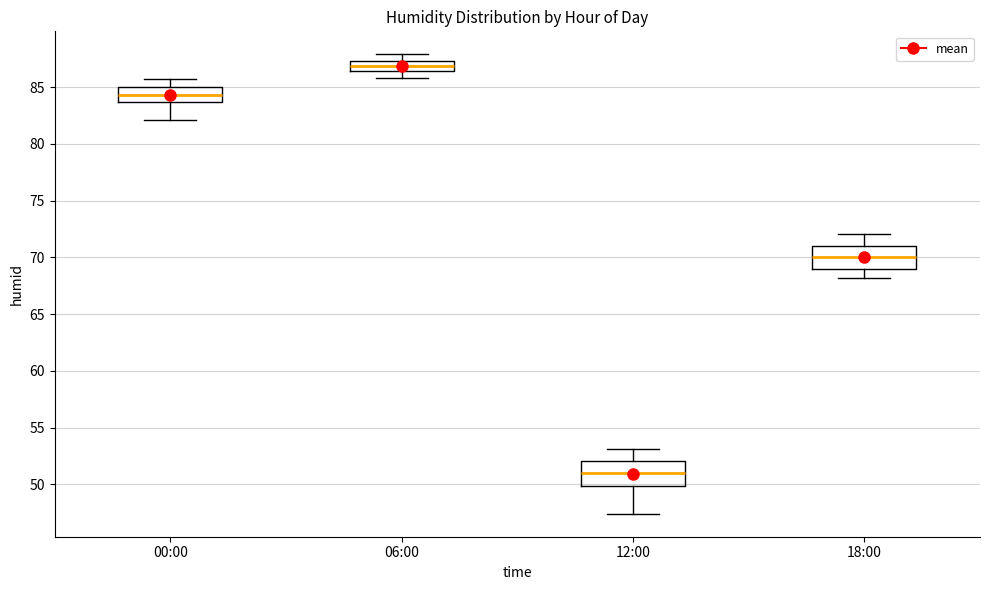

Reading left to right, read every box against the y-axis: the position of its median line, the range the box covers, and the ends of its whiskers. The values are not printed on the chart, so give them approximately, as read against the axis.

00:00: median 84.5, box 83.5 to 85.0, whiskers 82.0 to 85.5
06:00: median 87.0, box 86.5 to 87.5, whiskers 86.0 to 88.0
12:00: median 51.0, box 50.0 to 52.0, whiskers 47.5 to 53.0
18:00: median 70.0, box 69.0 to 71.0, whiskers 68.0 to 72.0